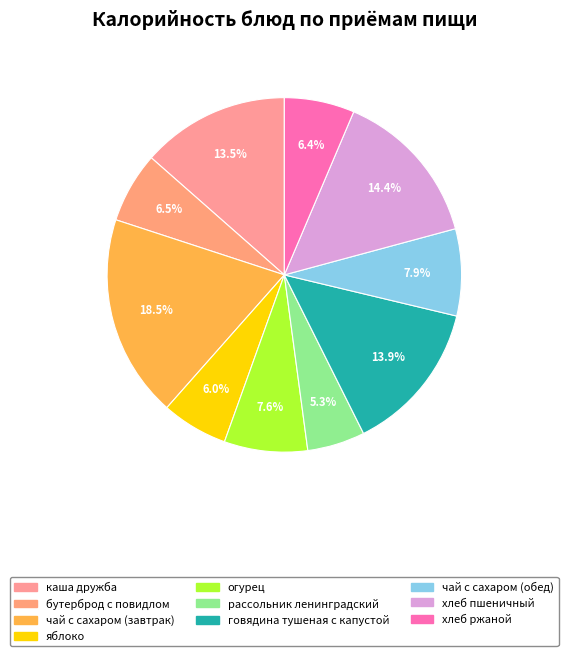

How many slices are in this pie chart?

10